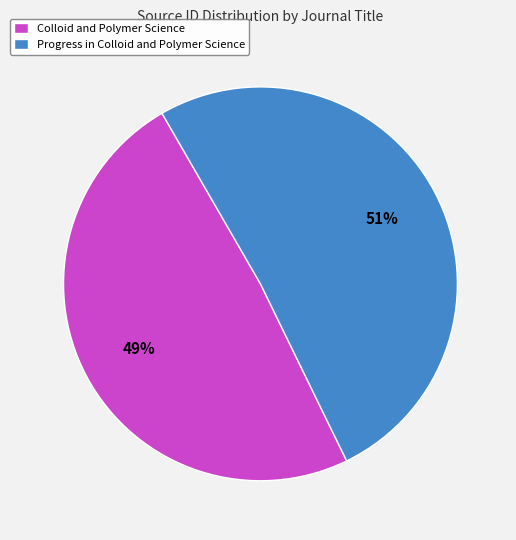

To the nearest percent, what is the difference between the largest and smallest slice percentages?

2%